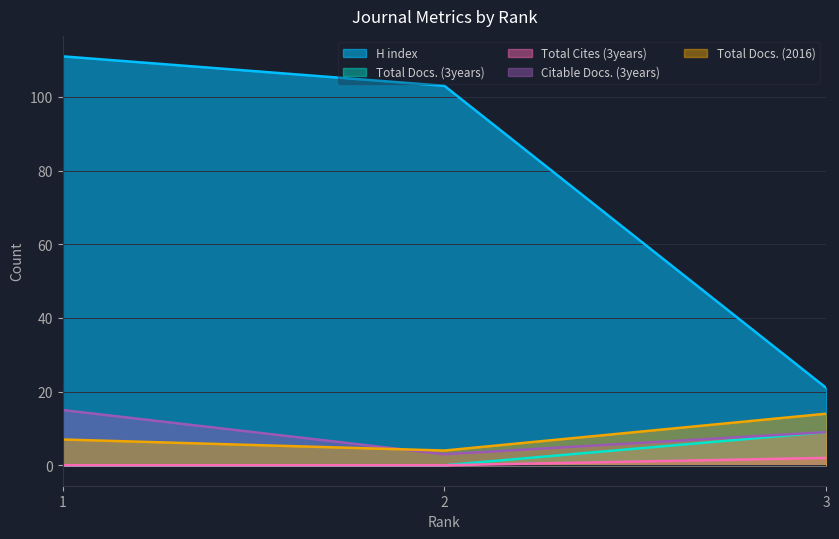

List the labels in order of Citable Docs. (3years) value, smallest first.

2, 3, 1